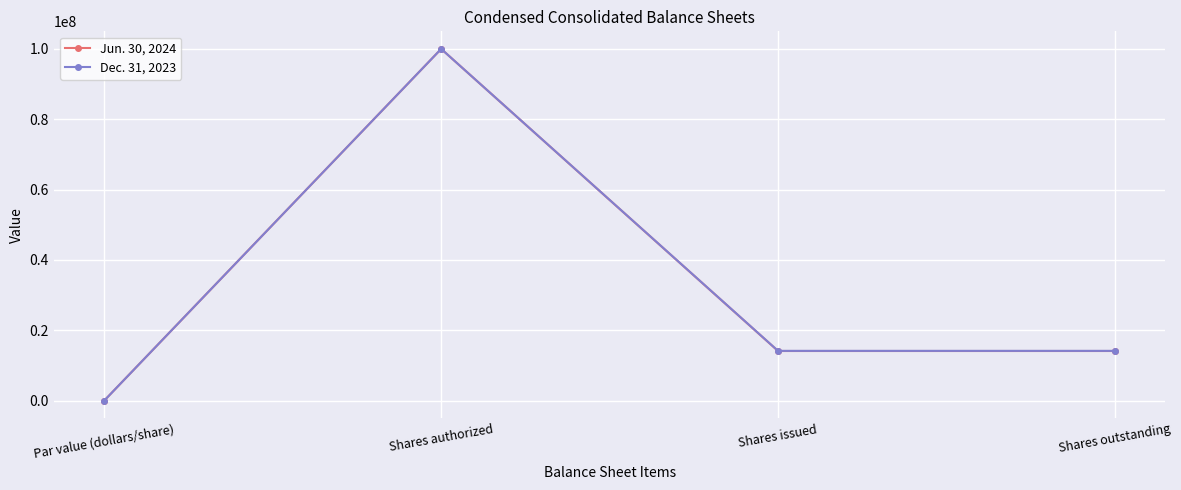

What is the label of the 4th point from the right?

Par value (dollars/share)